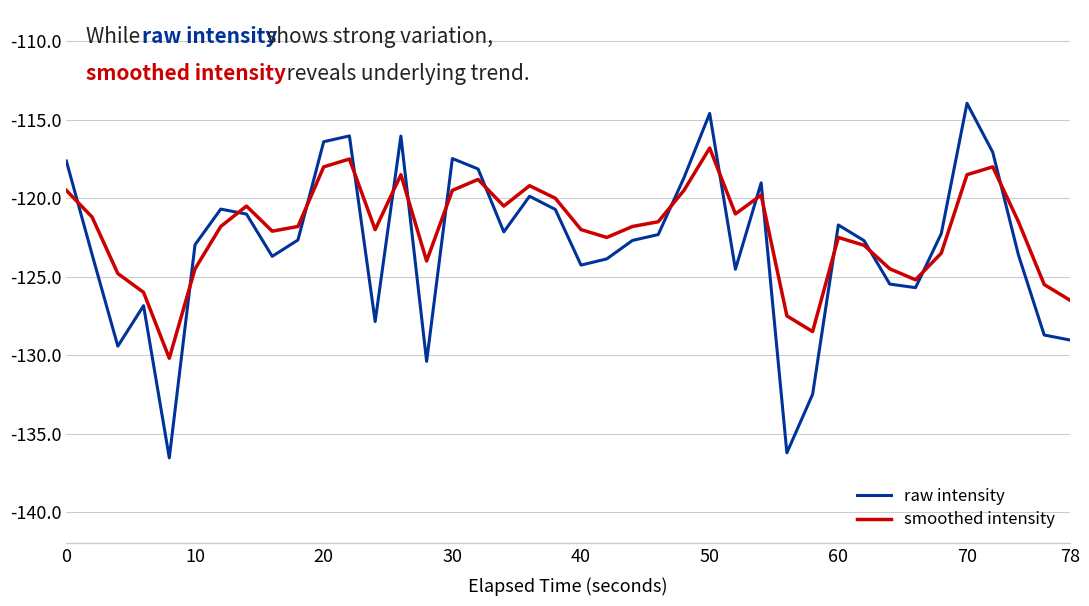

Rank the series by their maximum value, from lowest to highest.

smoothed intensity, raw intensity